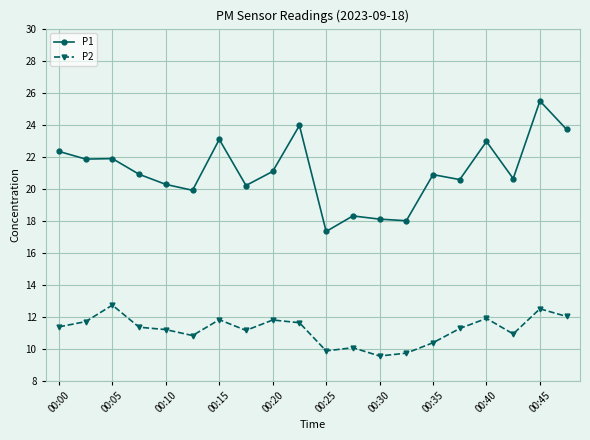

Does the chart display data point markers on the line(s)?

Yes